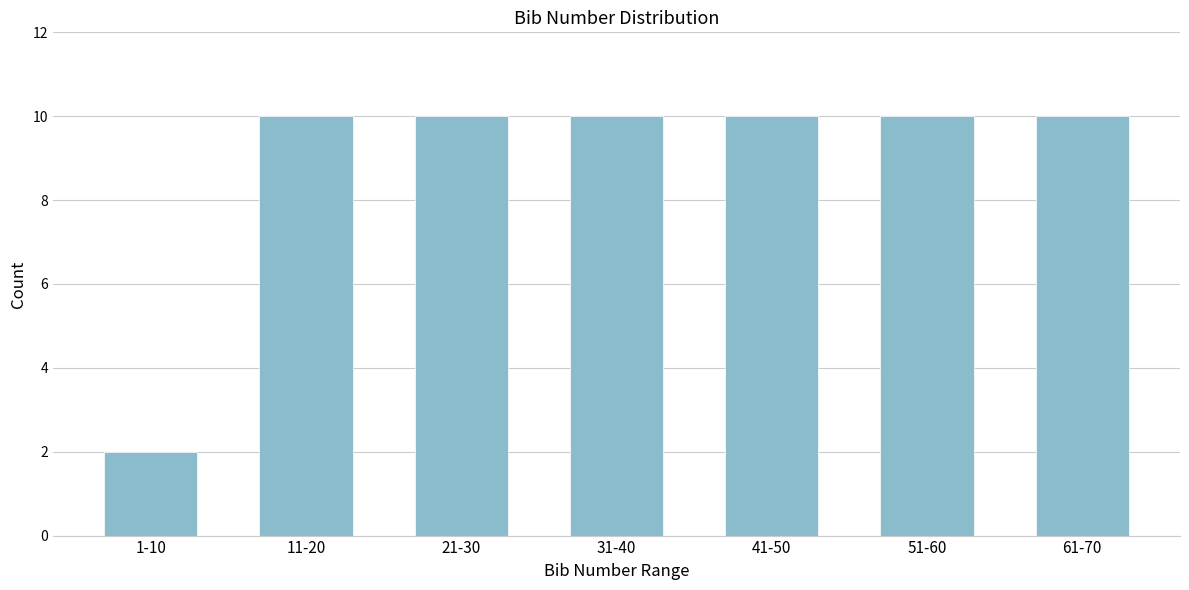

Reading left to right, what are all the values shown in this chart?

2	10	10	10	10	10	10